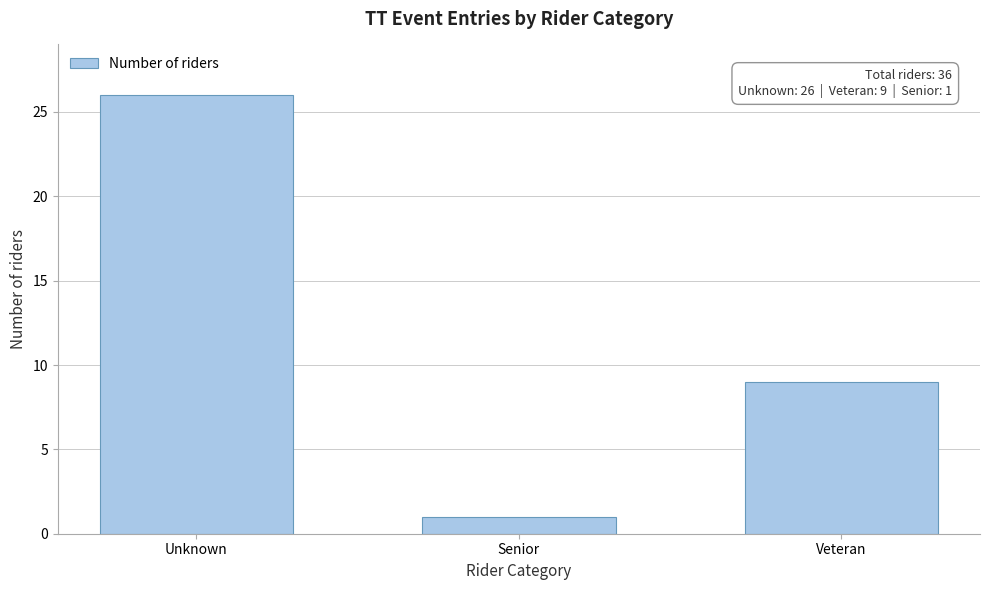

Reading left to right, transcribe all the data shown in this chart.

26	1	9